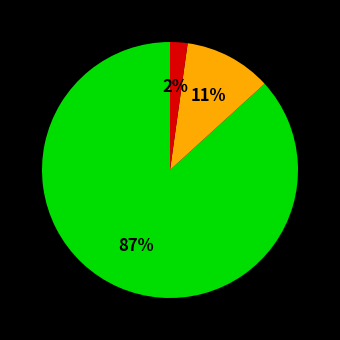

Count the number of slices in the pie.

3